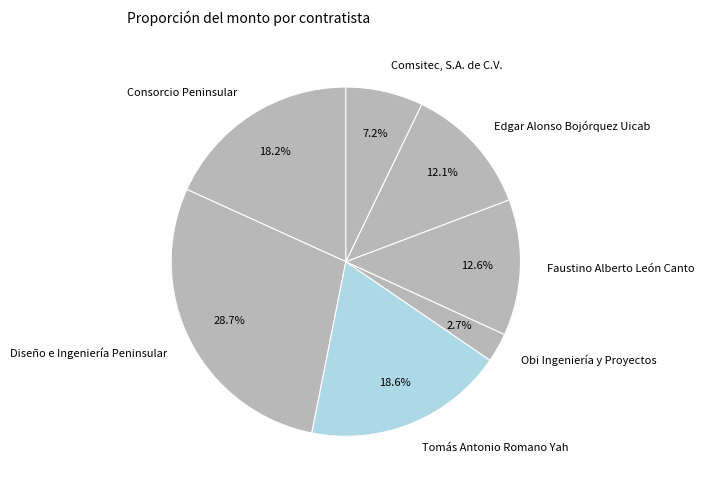

What percentage do Faustino Alberto León Canto and Diseño e Ingeniería Peninsular together represent?

41.3%